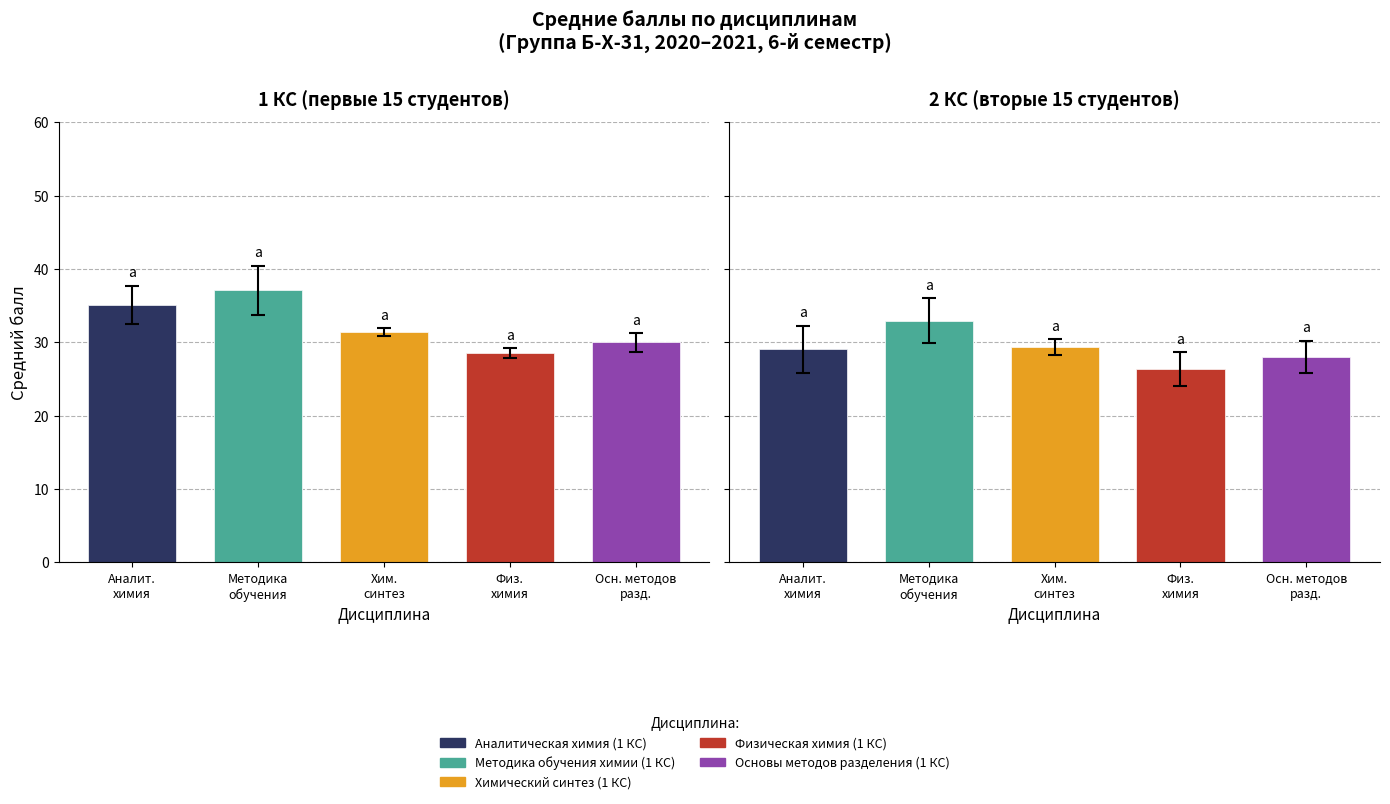

Where does the Основы методов разделения (1 КС) series first go above 30?

1